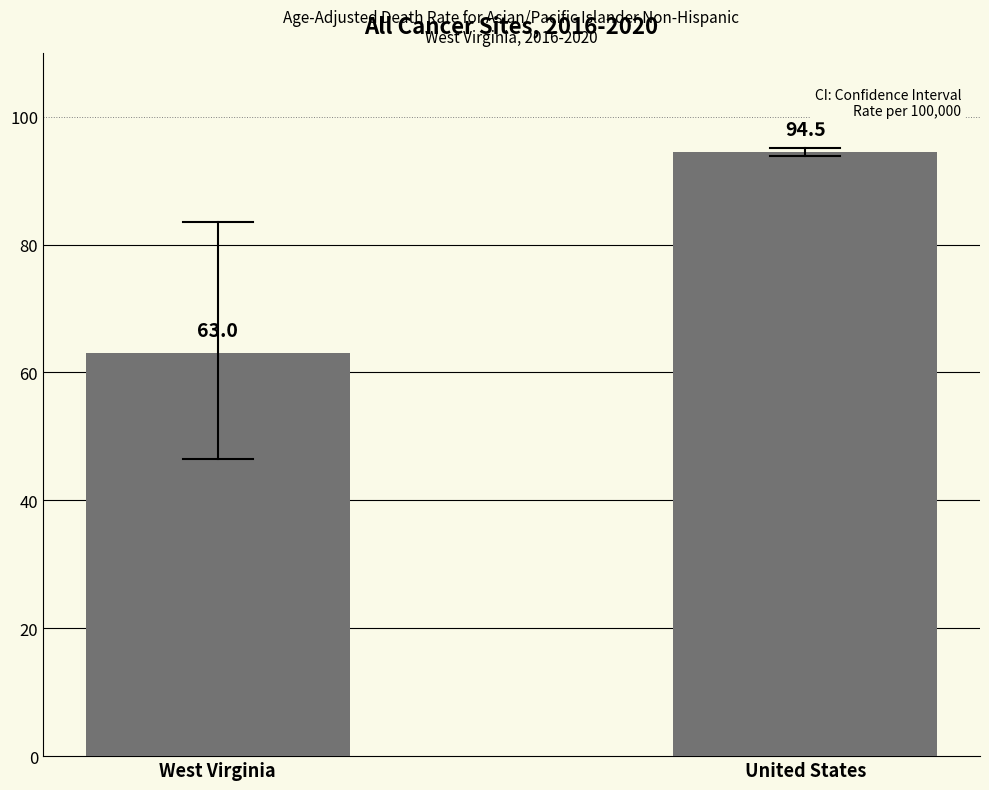

What is the sum of the values at United States and West Virginia?

157.5